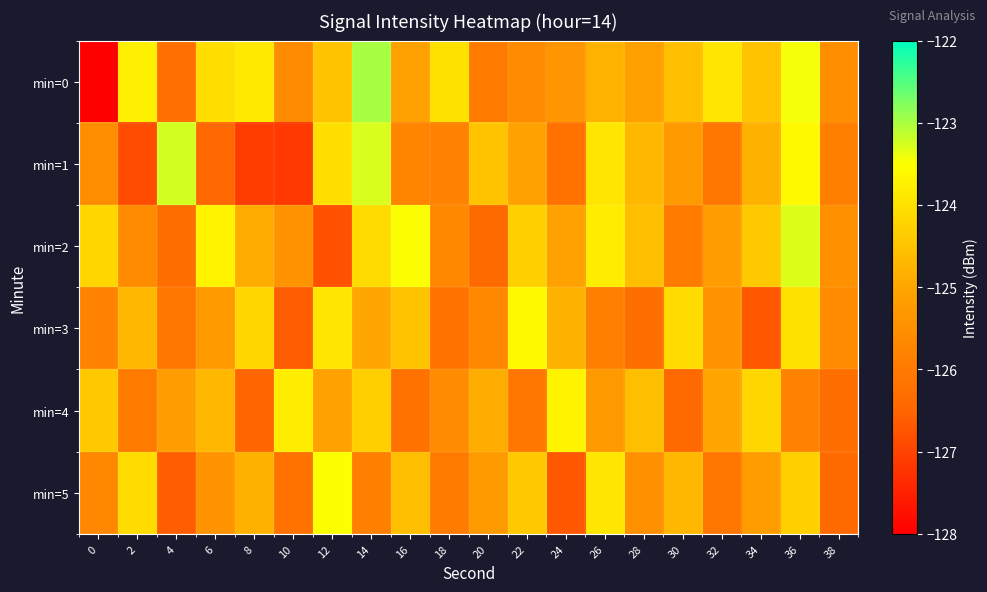

List the series in order of their peak value, highest first.

min=0, min=1, min=2, min=5, min=3, min=4